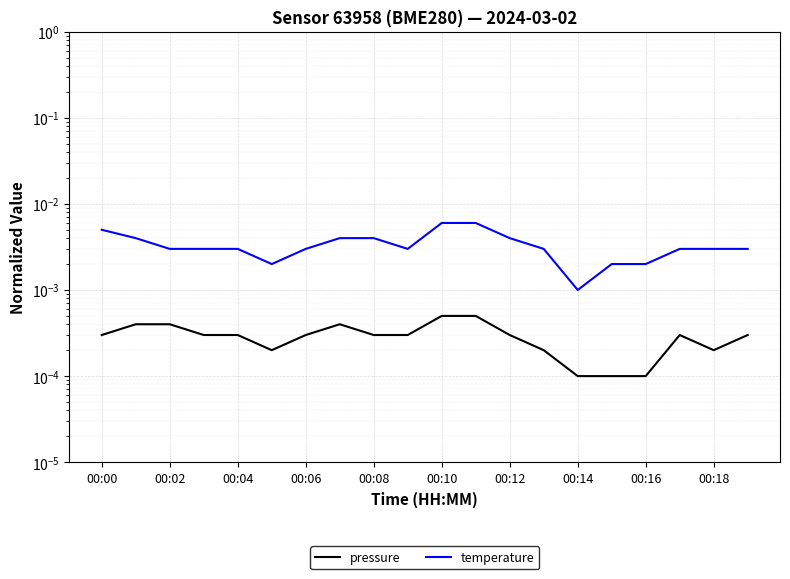

How many interior local valleys does the temperature series have?

3